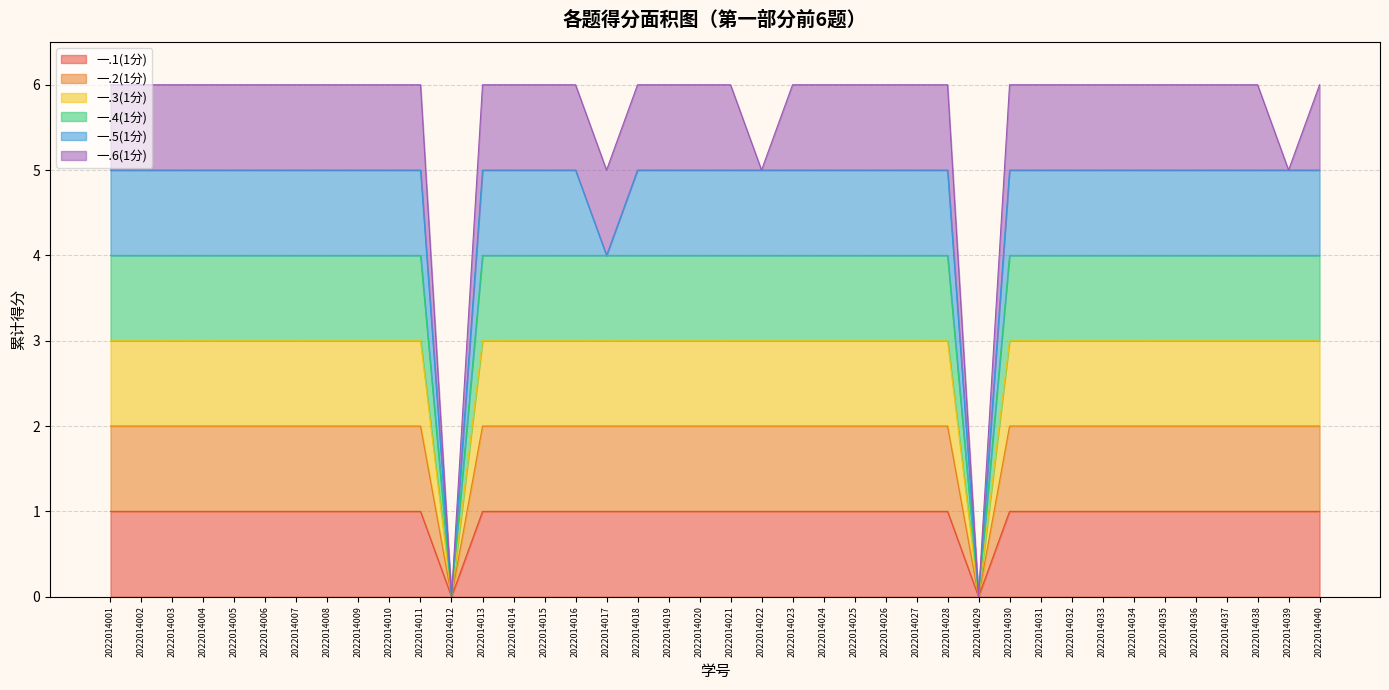

True or false: 一.1(1分) and 一.3(1分) cross at least once.

False